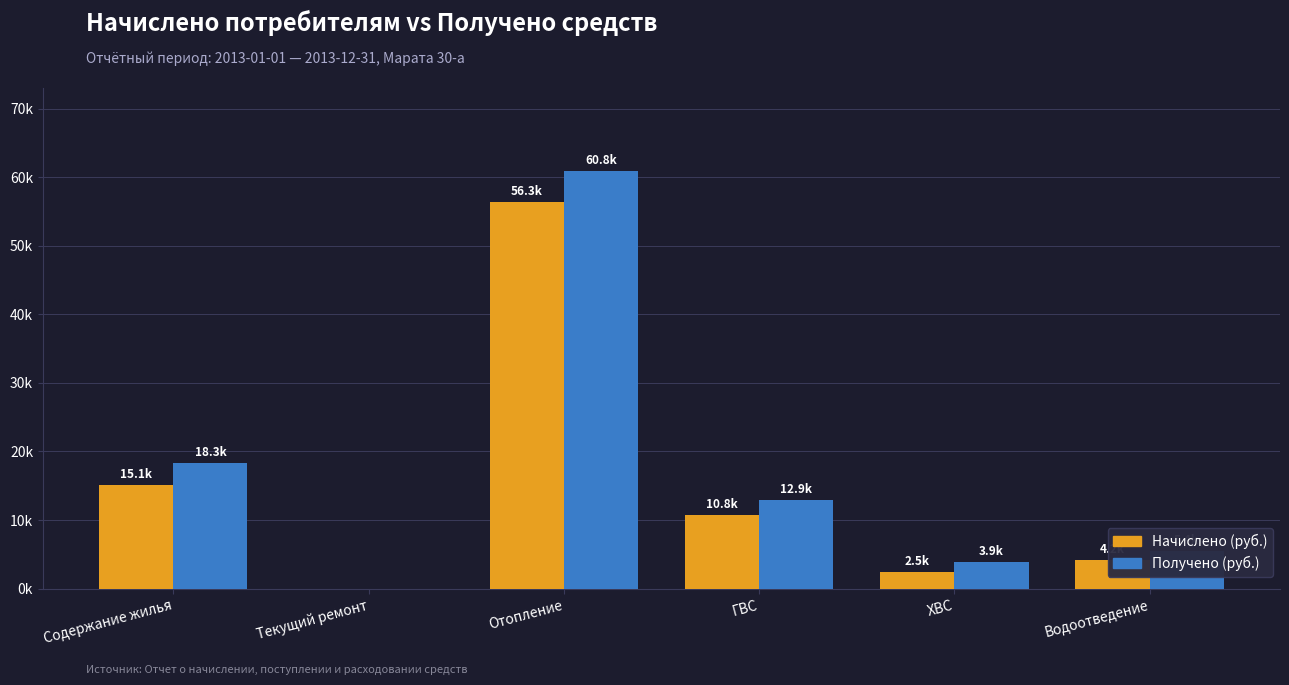

Are the bars grouped side by side (vs. stacked)?

Yes